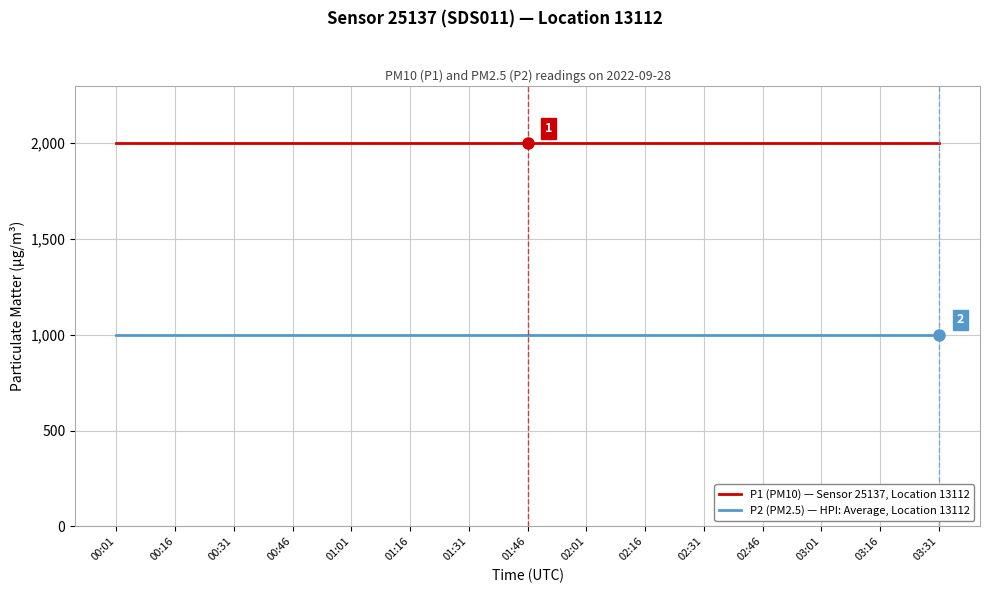

Reading left to right, extract all data points from this chart.

P1 (PM10) — Sensor 25137, Location 13112: 00:01=1999.9	00:16=1999.9	00:31=1999.9	00:46=1999.9	01:01=1999.9	01:16=1999.9	01:31=1999.9	01:46=1999.9	02:01=1999.9	02:16=1999.9	02:31=1999.9	02:46=1999.9	03:01=1999.9	03:16=1999.9	03:31=1999.9
P2 (PM2.5) — HPI: Average, Location 13112: 00:01=999.9	00:16=999.9	00:31=999.9	00:46=999.9	01:01=999.9	01:16=999.9	01:31=999.9	01:46=999.9	02:01=999.9	02:16=999.9	02:31=999.9	02:46=999.9	03:01=999.9	03:16=999.9	03:31=999.9